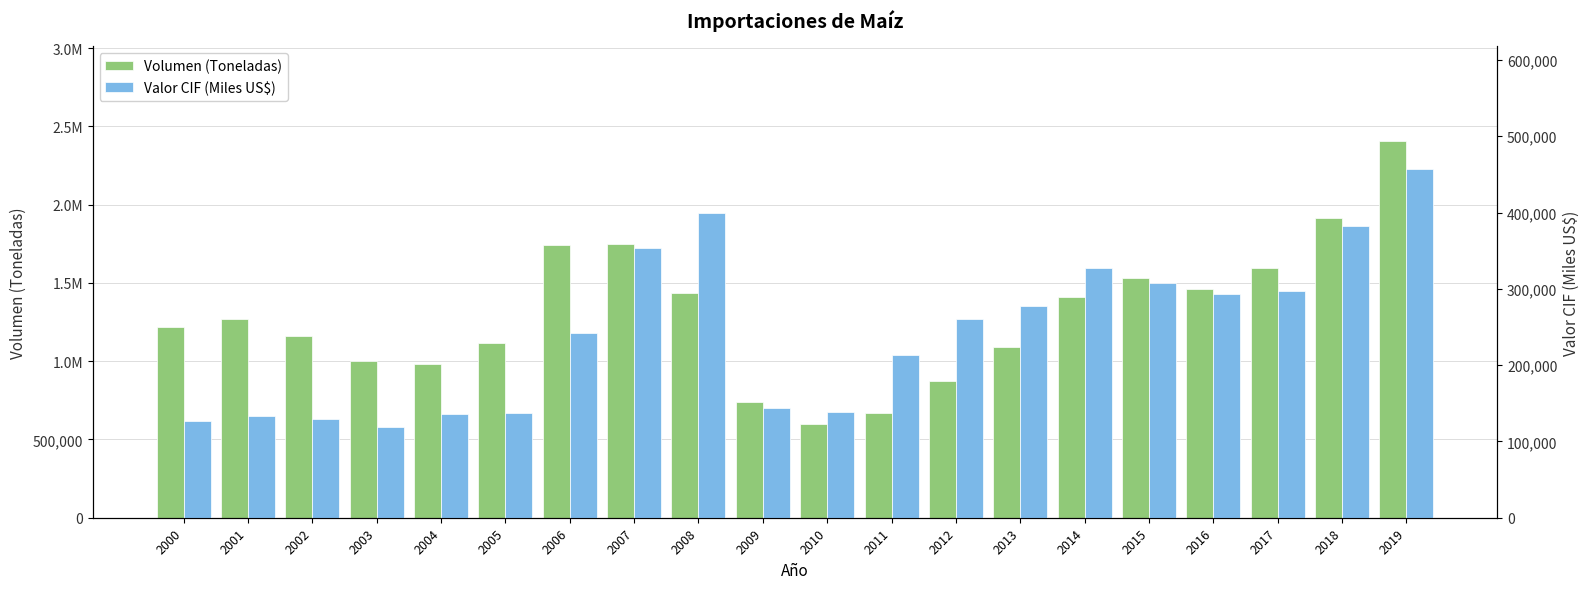

What is the value of the Volumen (Toneladas) bar at the 4th from the left?

1002968.9